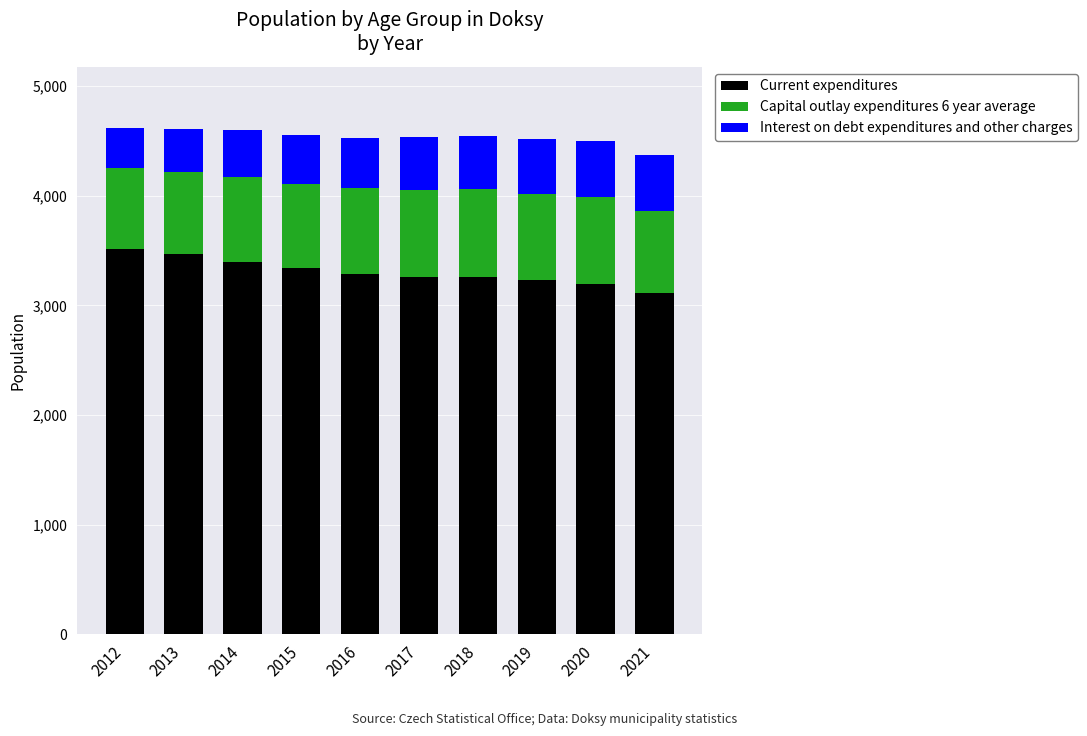

What is the value of the Current expenditures bar at the 1st from the left?

3511